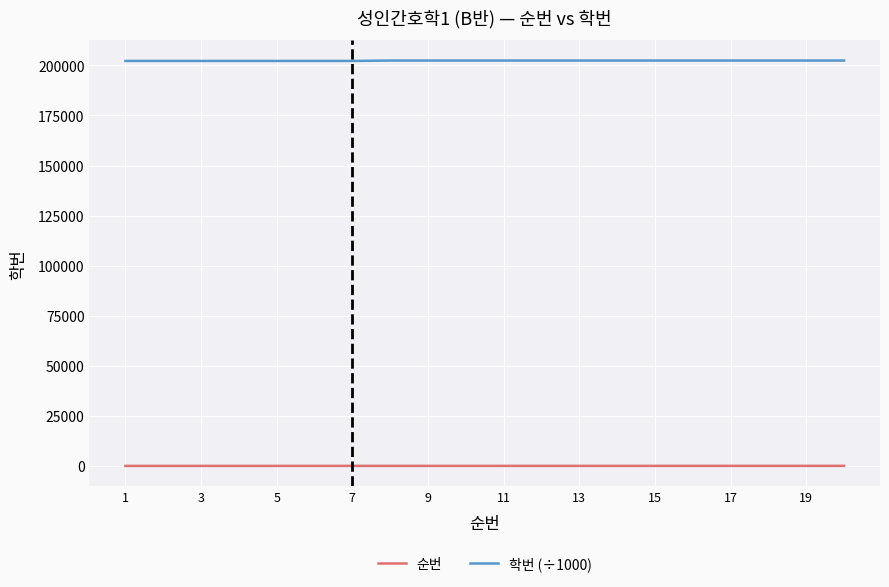

At how many categories does at least one series exceed 2303?

20